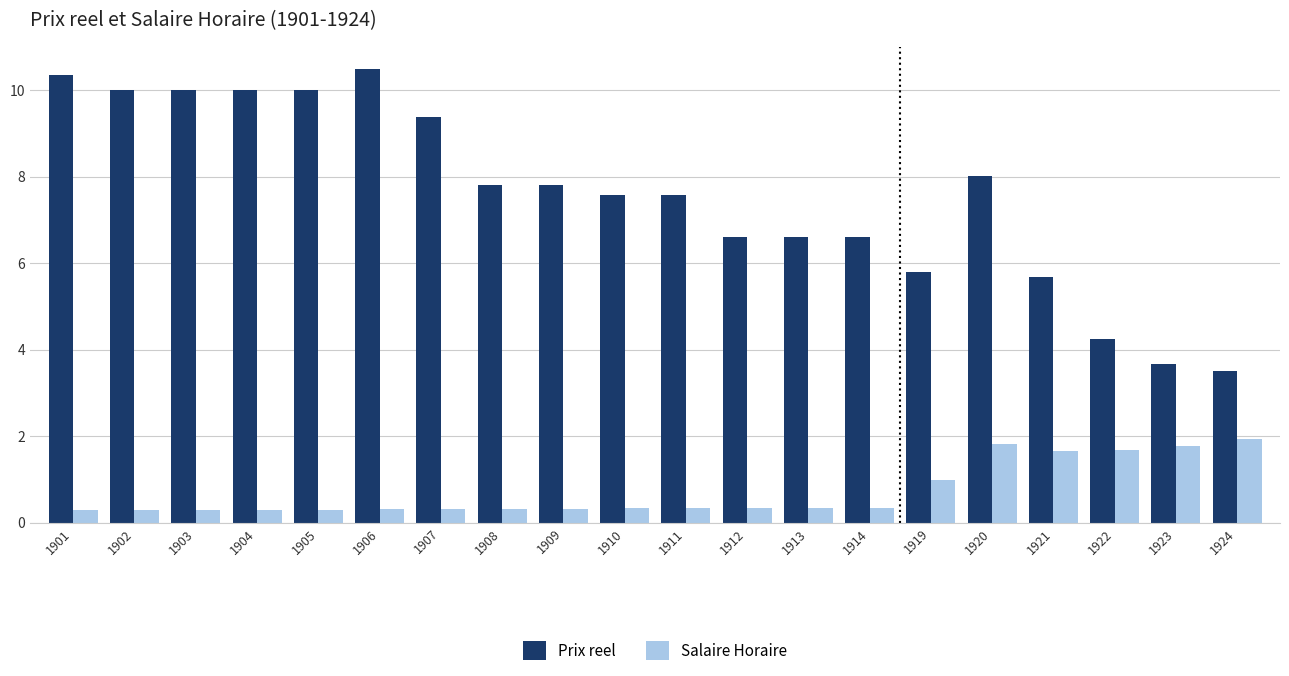

What is the difference between the second highest and second lowest values in the Prix reel series?

6.7